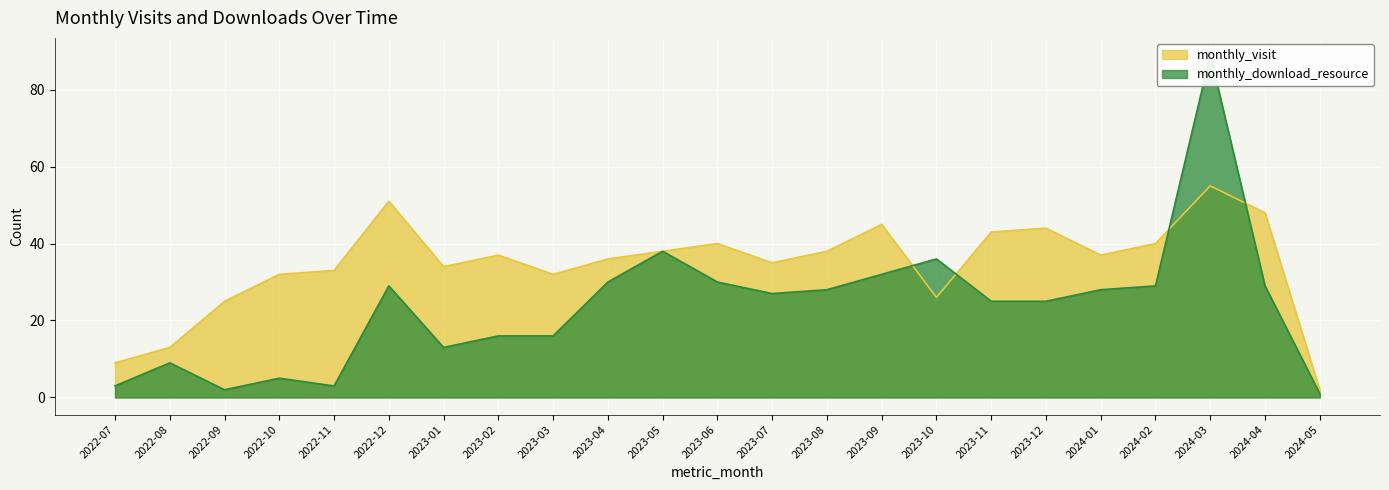

Between 2022-09 and 2024-02, which series saw the biggest shift?

monthly_download_resource